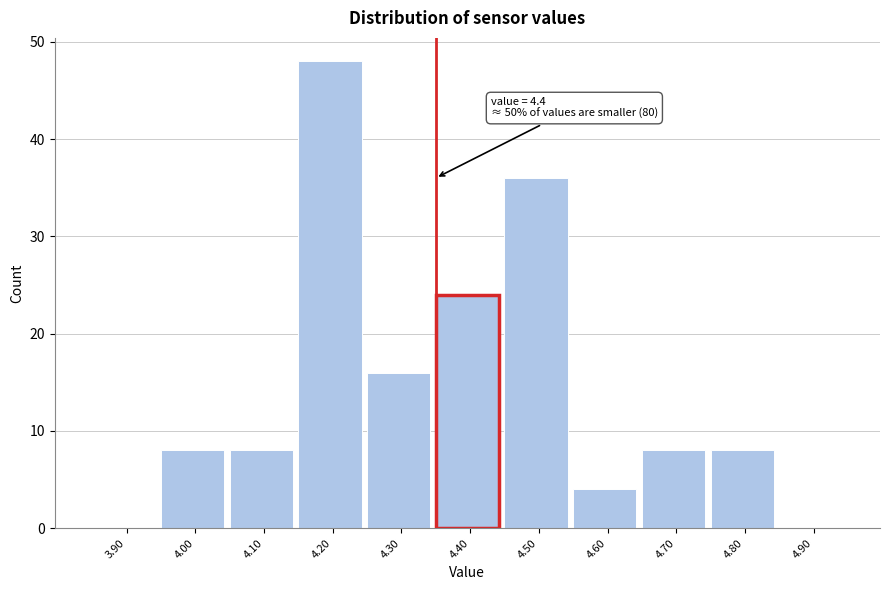

Reading left to right, extract all data points from this chart.

3.90=0	4.00=8	4.10=8	4.20=48	4.30=16	4.40=24	4.50=36	4.60=4	4.70=8	4.80=8	4.90=0